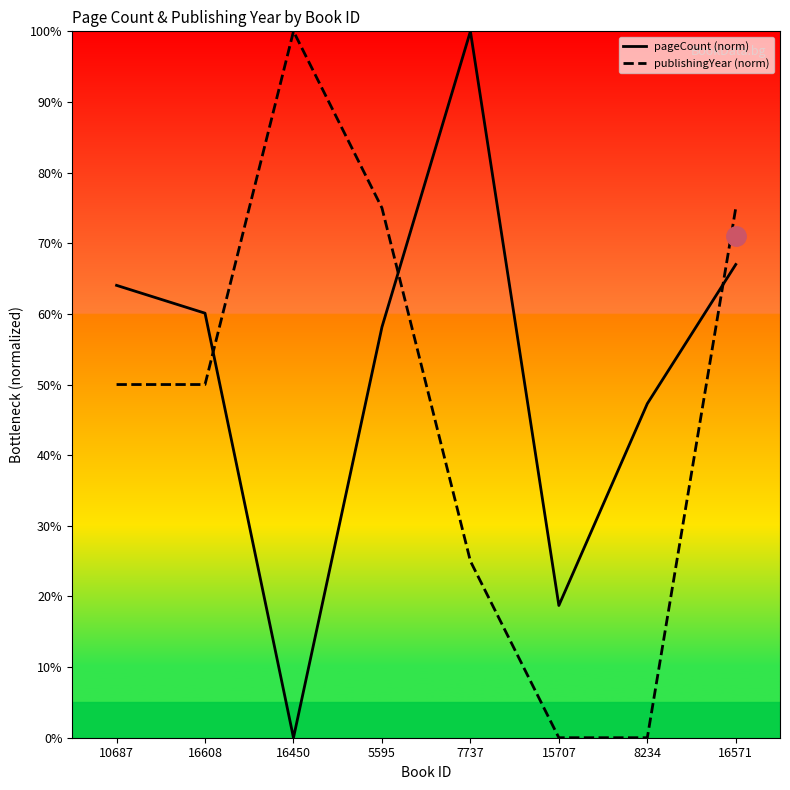

Which series has the largest total across all categories?

pageCount (norm)